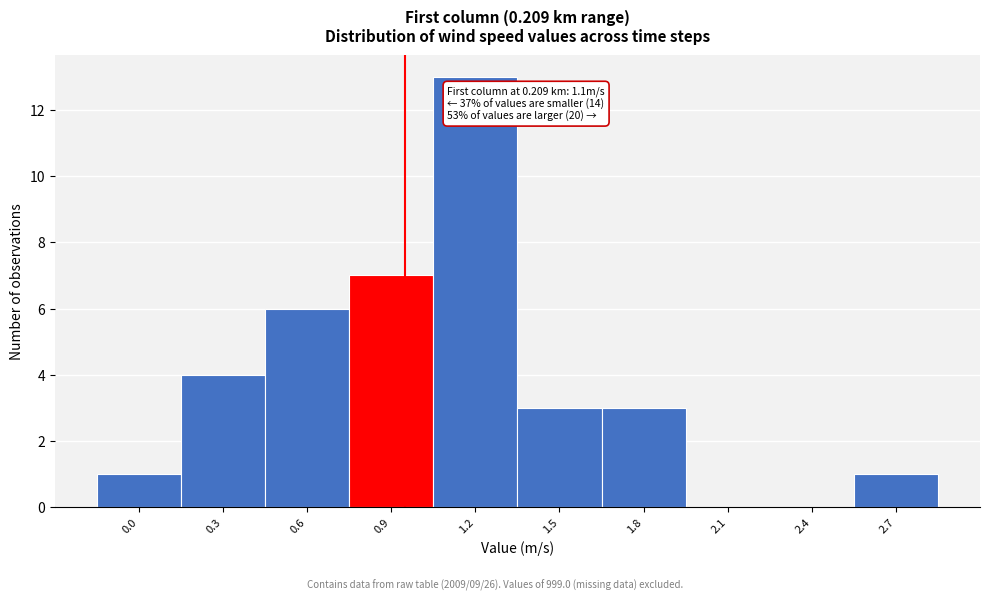

Reading left to right, what are all the values shown in this chart?

0.0=1	0.3=4	0.6=6	0.9=7	1.2=13	1.5=3	1.8=3	2.1=0	2.4=0	2.7=1